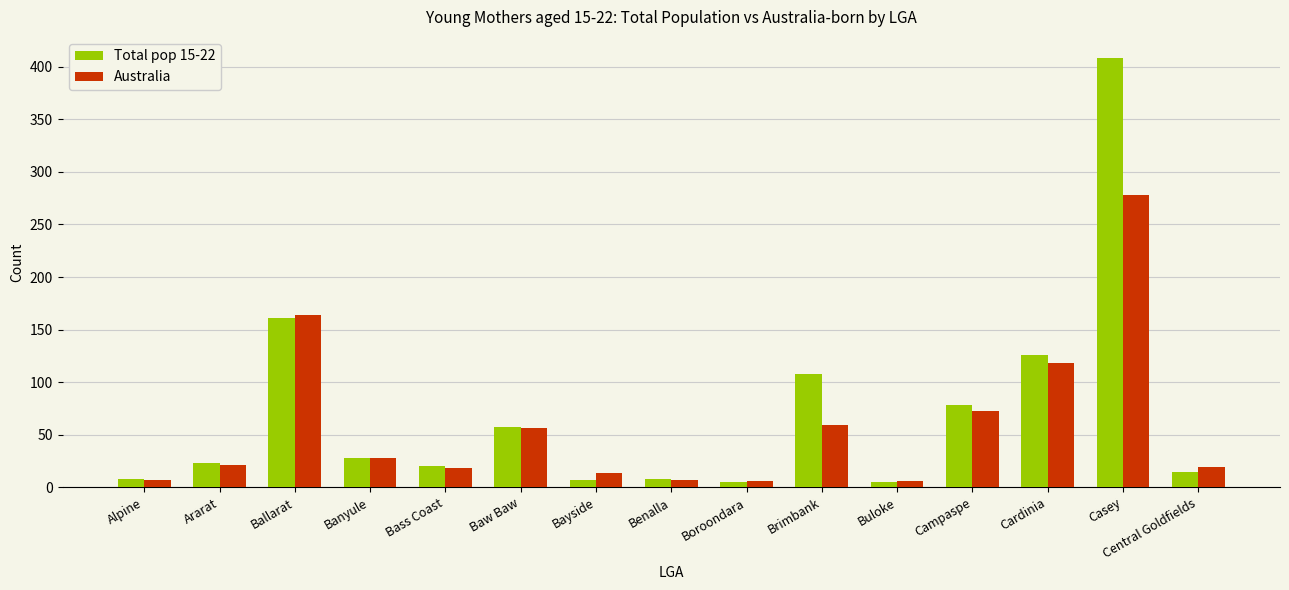

The value of Australia at Brimbank is 19. True or false?

False